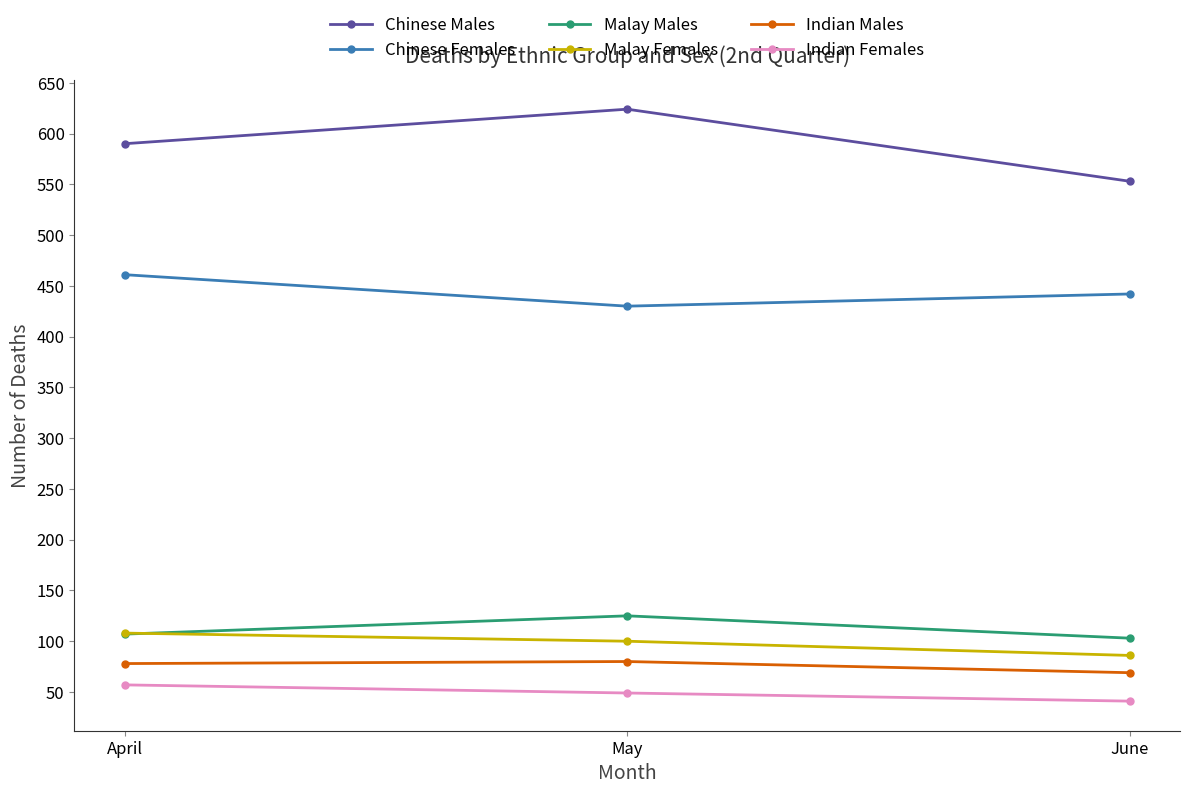

At how many categories does at least one series exceed 542?

3